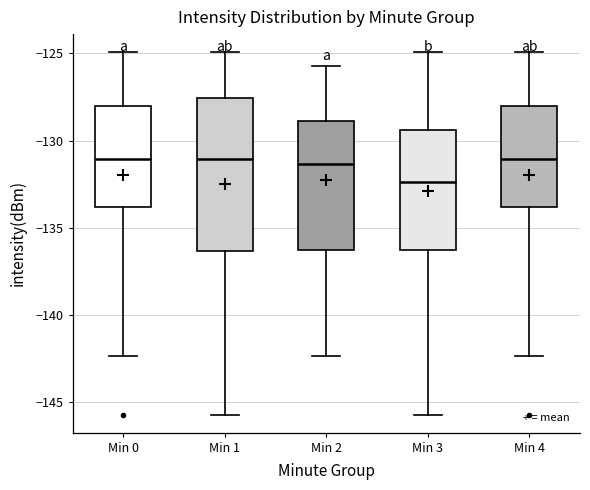

Reading left to right, read every box against the y-axis: the position of its median line, the range the box covers, and the ends of its whiskers. The values are not printed on the chart, so give them approximately, as read against the axis.

Min 0: median -131.0, box -134.0 to -128.0, whiskers -142.5 to -125.0
Min 1: median -131.0, box -136.5 to -127.5, whiskers -145.5 to -125.0
Min 2: median -131.5, box -136.5 to -129.0, whiskers -142.5 to -125.5
Min 3: median -132.5, box -136.5 to -129.5, whiskers -145.5 to -125.0
Min 4: median -131.0, box -134.0 to -128.0, whiskers -142.5 to -125.0